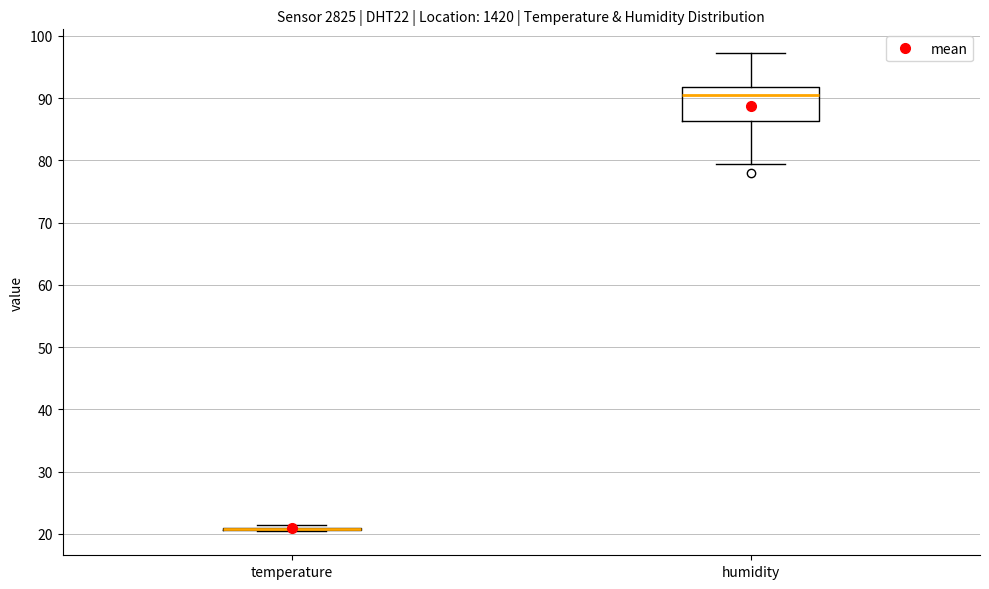

Reading left to right, transcribe this box plot: for each box, give where its median line is, the range the box spans, and where its two whiskers end, as read against the y-axis. The values are not printed on the chart, so give them approximately, as read against the axis.

temperature: box collapsed to a line at 21, whiskers 20 to 21
humidity: median 90, box 86 to 92, whiskers 79 to 97